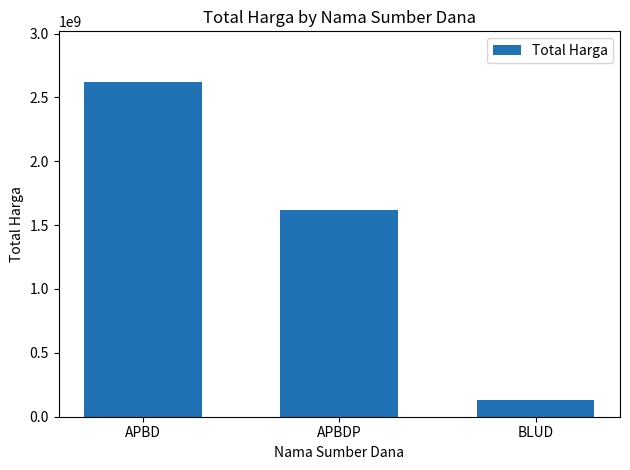

What is the label of the 1st bar from the left?

APBD